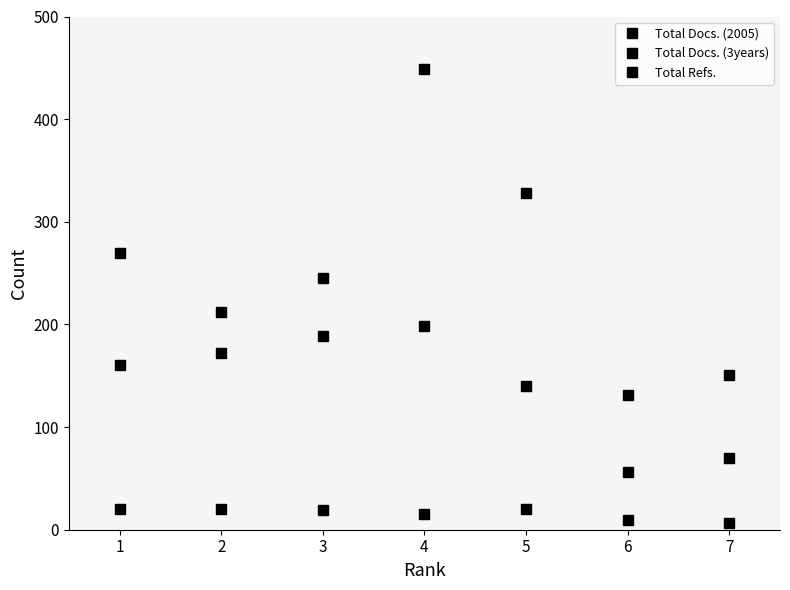

How many lines are shown in the chart?

3